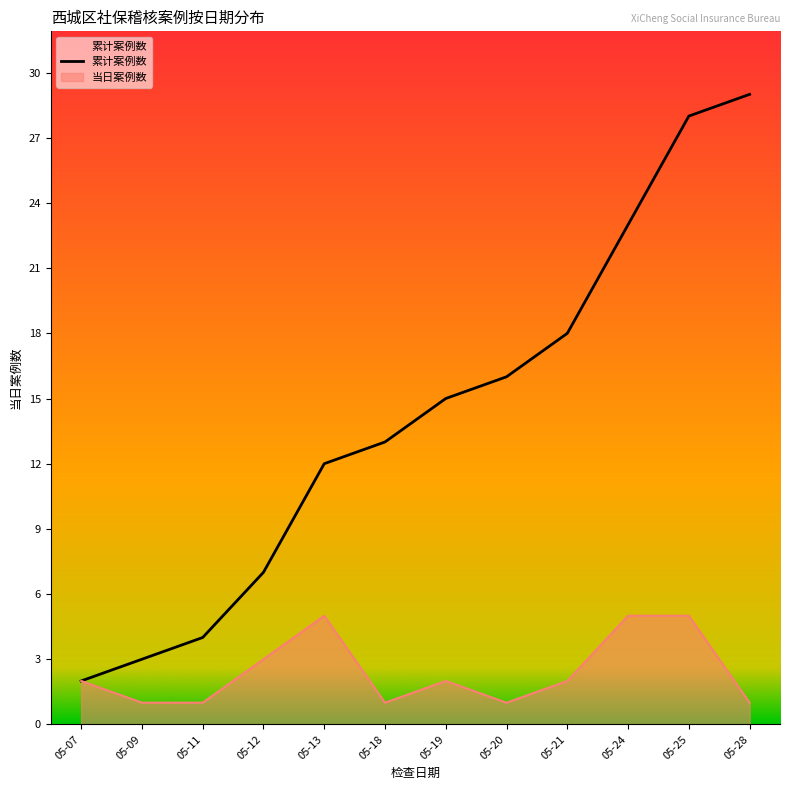

What is the sum of all values?

170